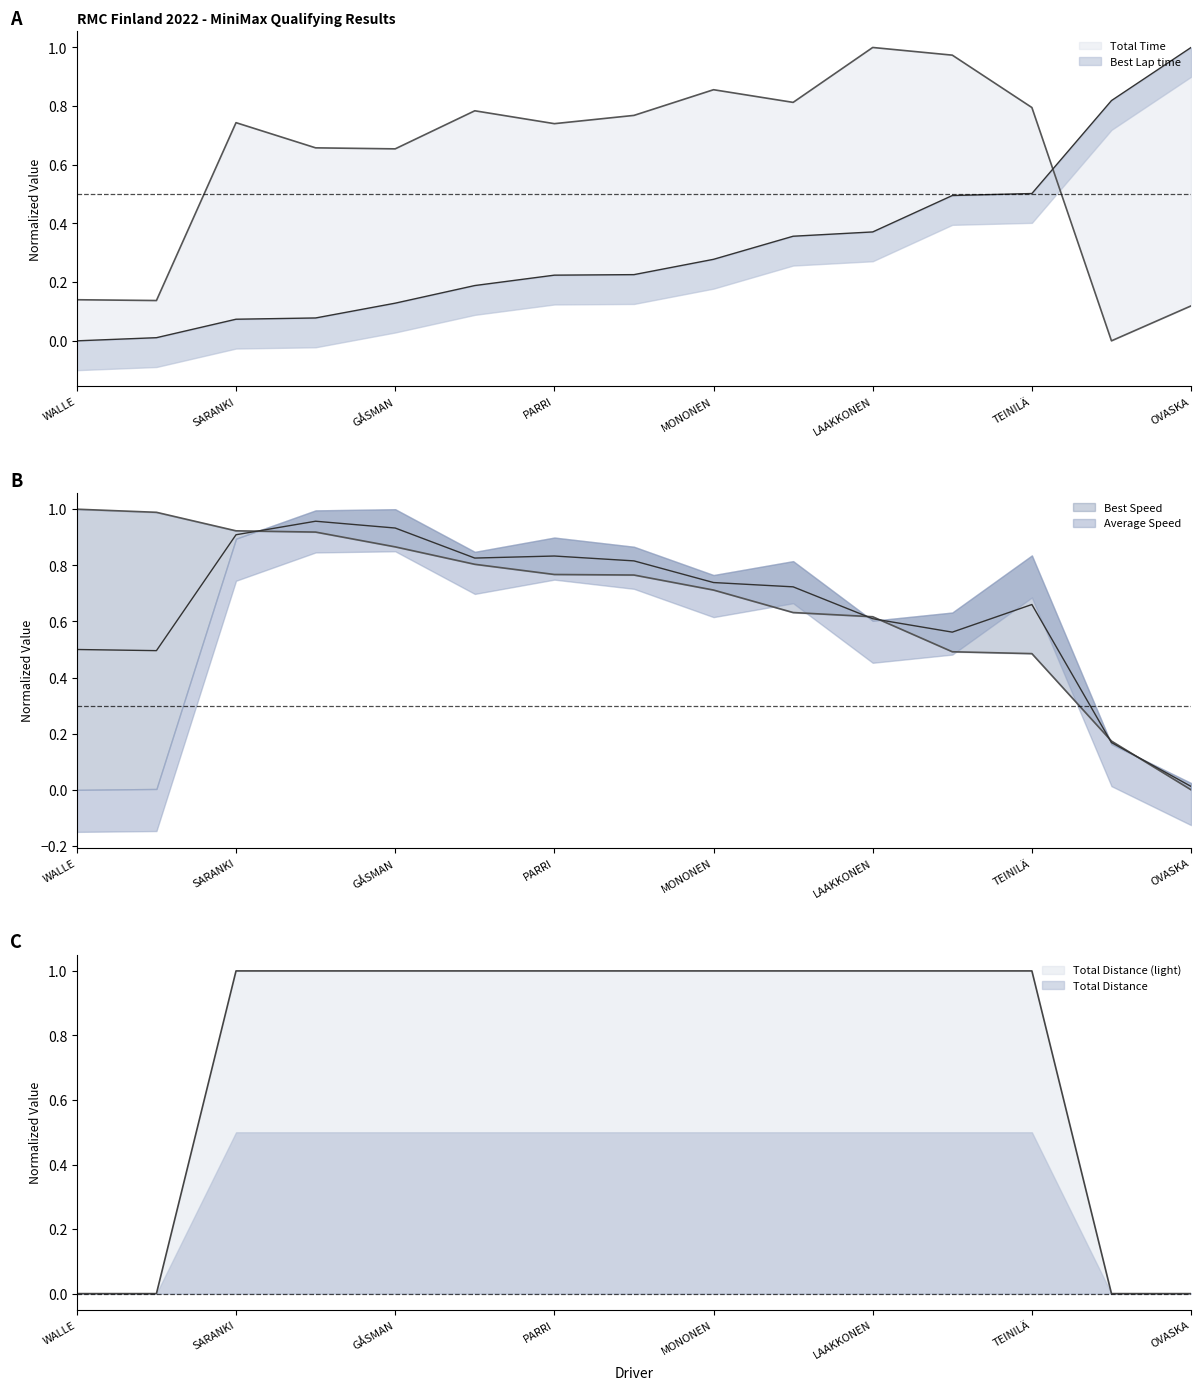

What is the average value of the Total Time series?

0.6